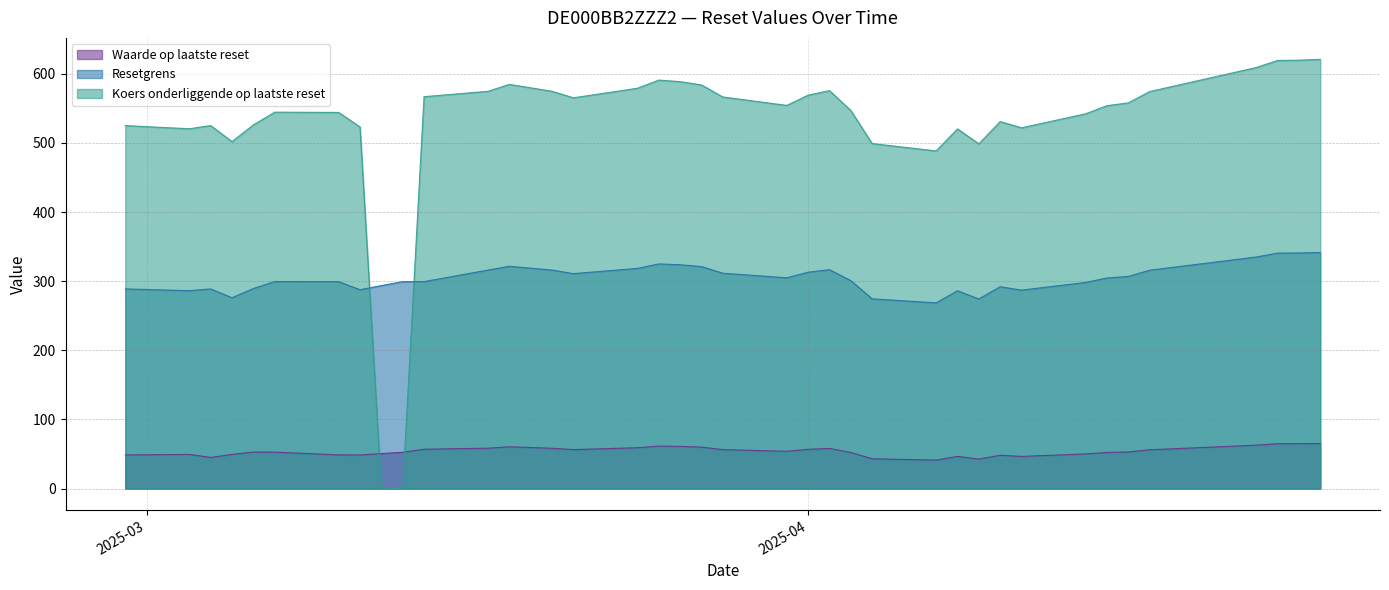

What is the spread (max minus min) of values at 2025-03-18?

524.4